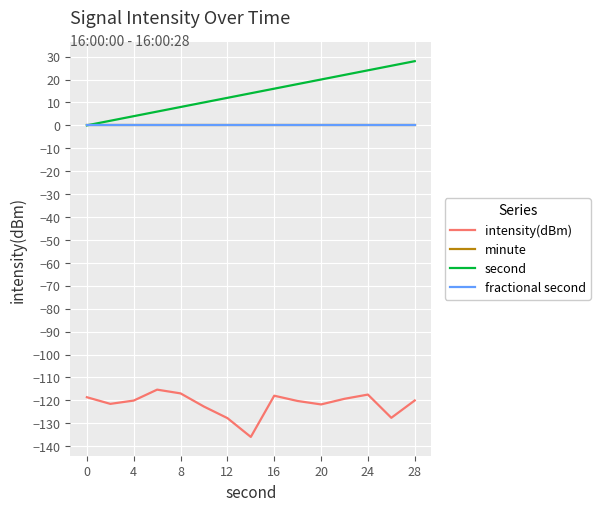

Does the chart have visible grid lines?

Yes